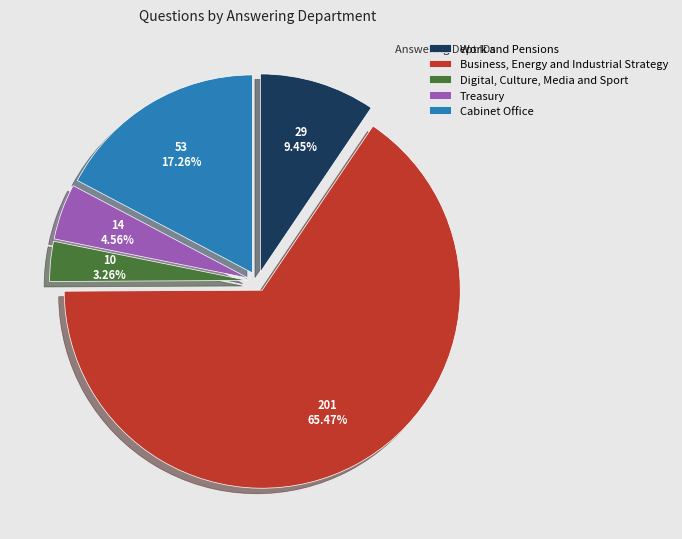

What is the ratio of the value at Treasury to the value at Cabinet Office?

0.3